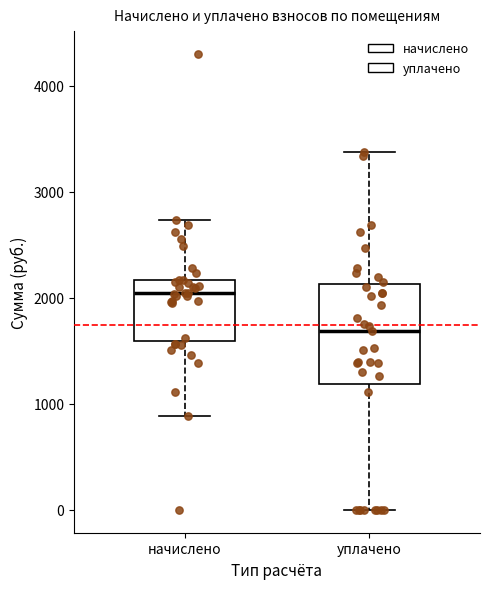

Where is the upper edge of the box for уплачено on the y-axis? The values are not printed on the chart, so give them approximately, as read against the axis.

2100